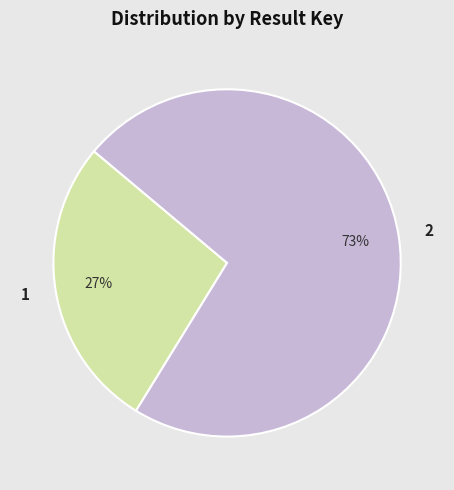

Between 2 and 1, which is larger?

2